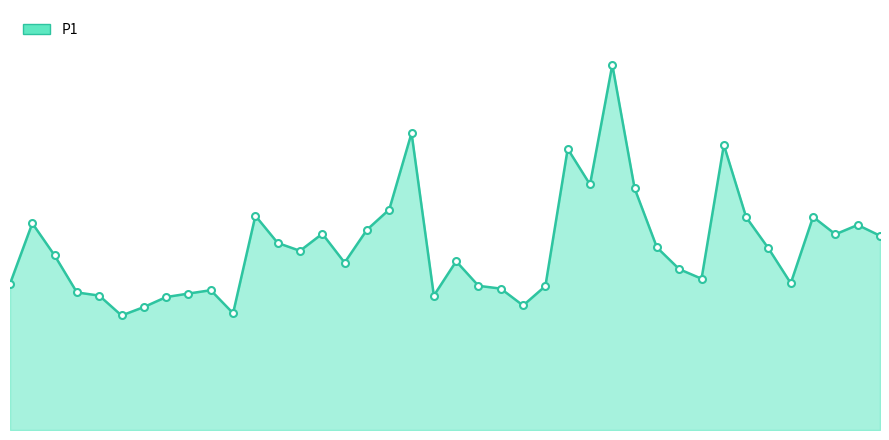

Approximately how many times larger is the value at 30 compared to 25?

0.6